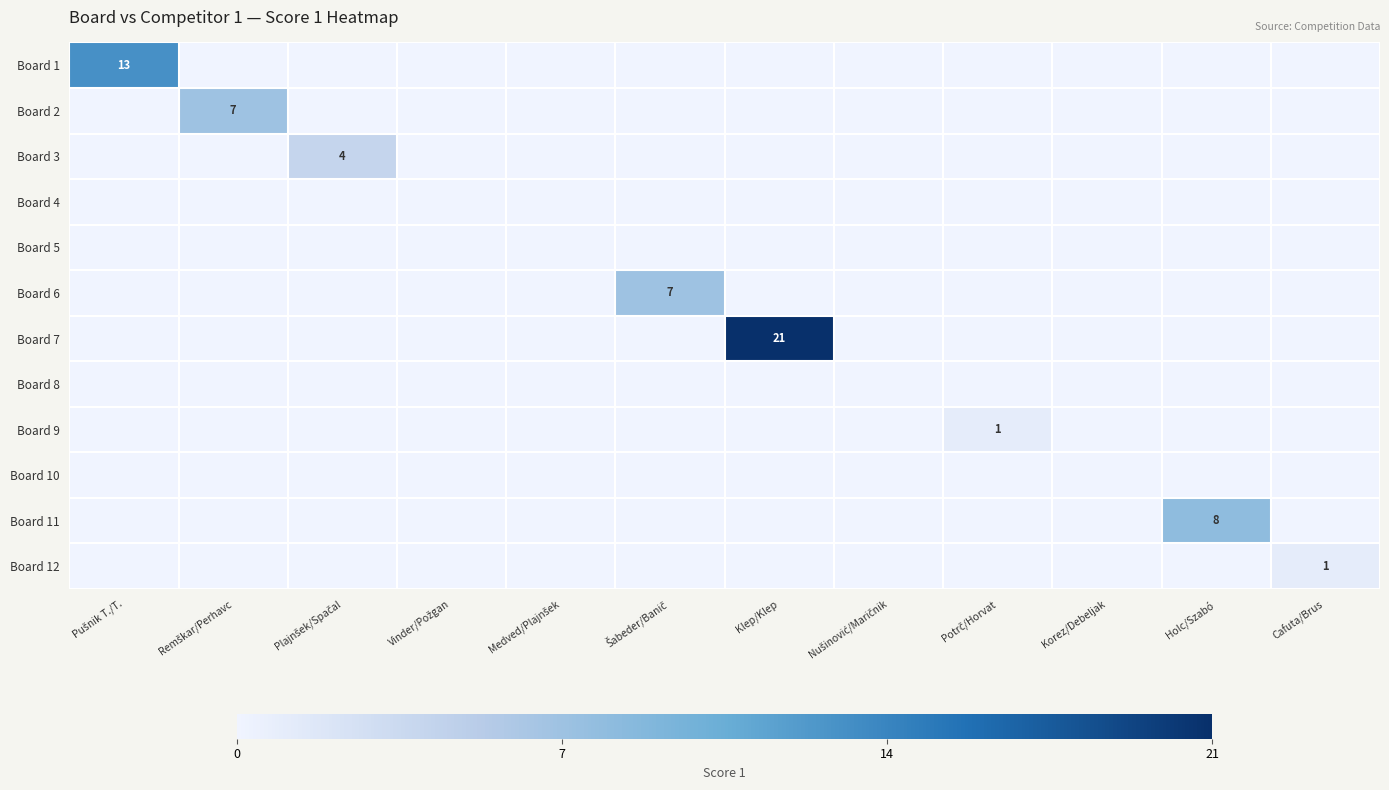

At Vinder/Požgan, list the series in order from largest to smallest.

Board 1, Board 2, Board 3, Board 4, Board 5, Board 6, Board 7, Board 8, Board 9, Board 10, Board 11, Board 12